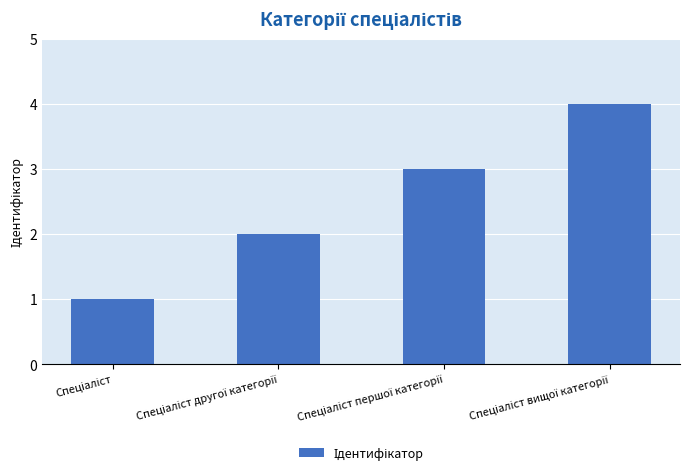

What is the maximum value shown in the chart?

4